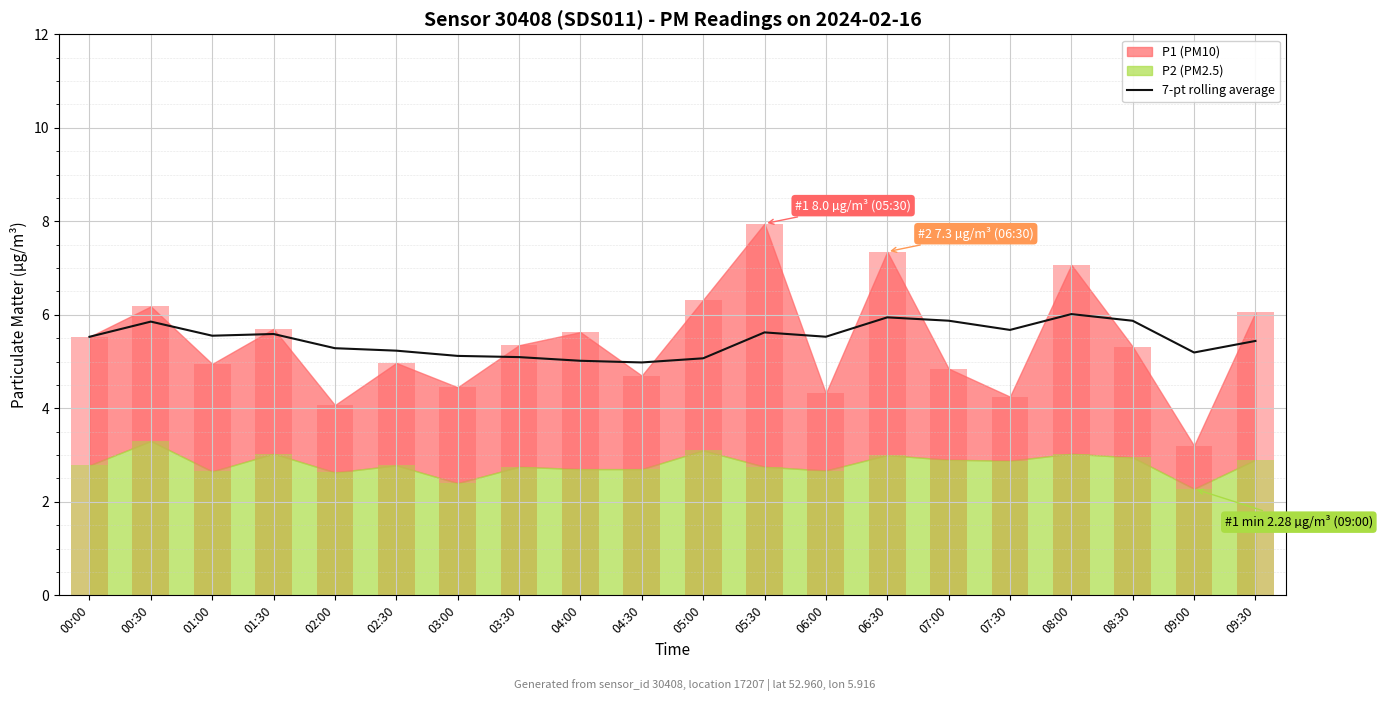

What is the highest value of the 7-pt rolling average series?

6.0